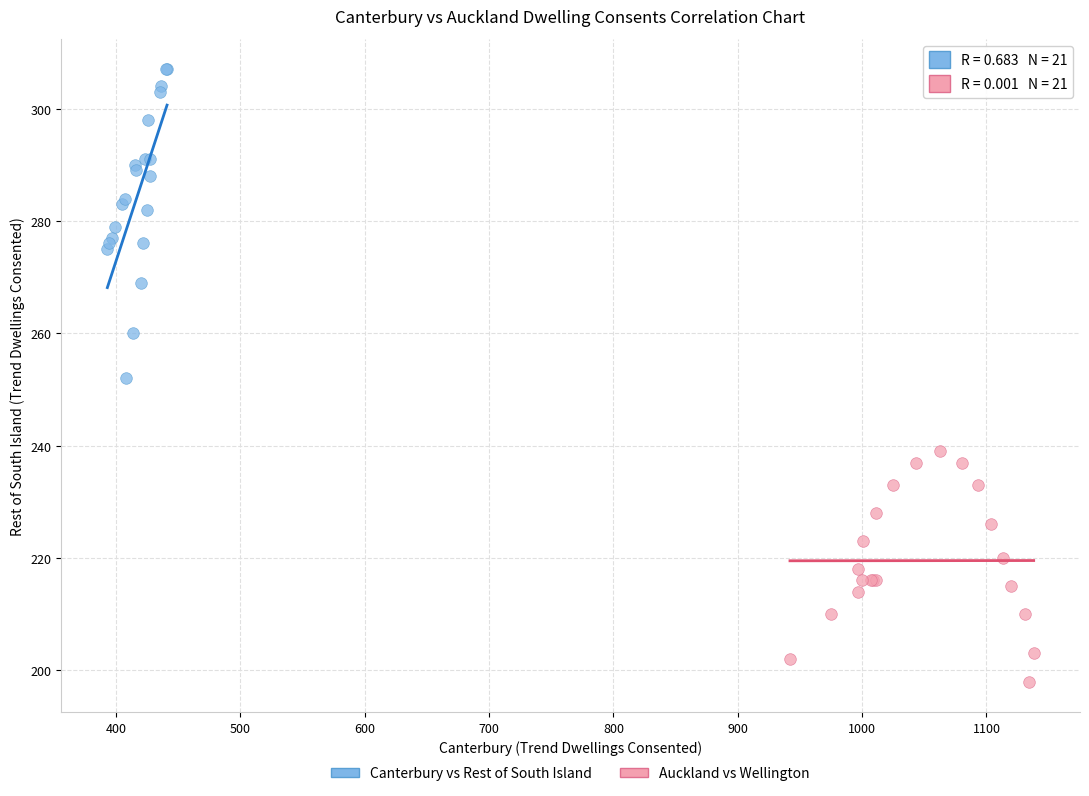

Which series contains the lowest Y value?

Auckland vs Wellington